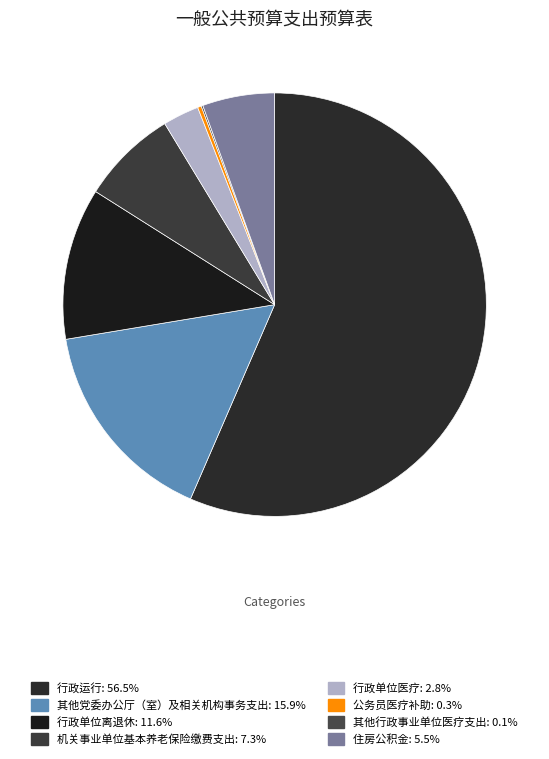

To the nearest percent, what is the difference between the largest and smallest slice percentages?

56%